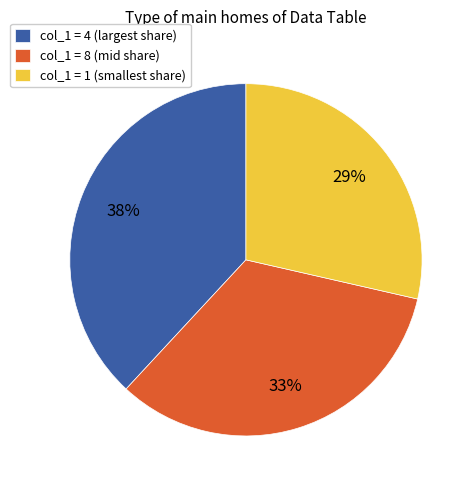

What percentage is the col_1 = 4 (largest share) slice, to the nearest percent?

38%